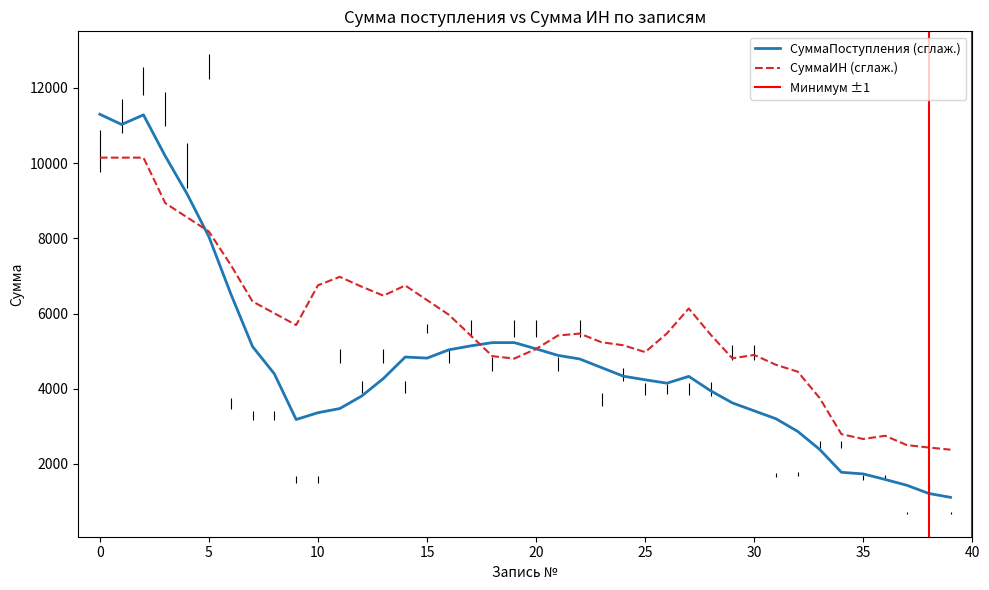

The value of СуммаИН (сглаж.) at 15 is 6356.9. True or false?

True